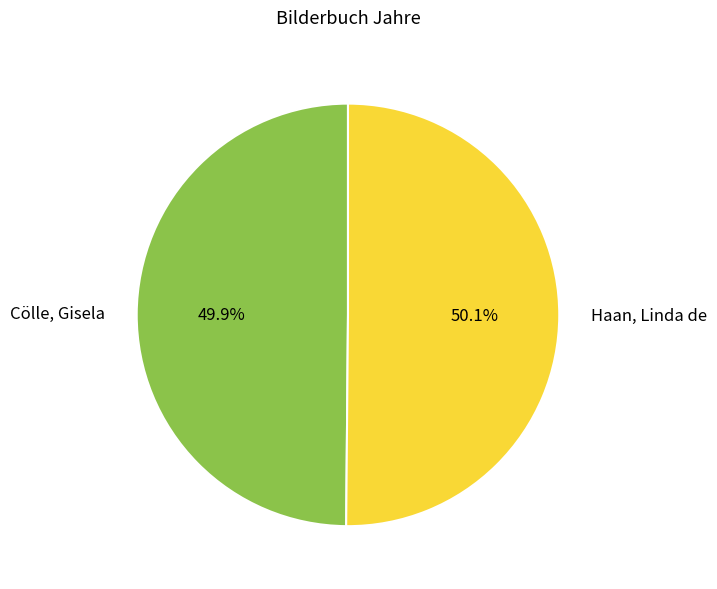

Count the number of slices in the pie.

2